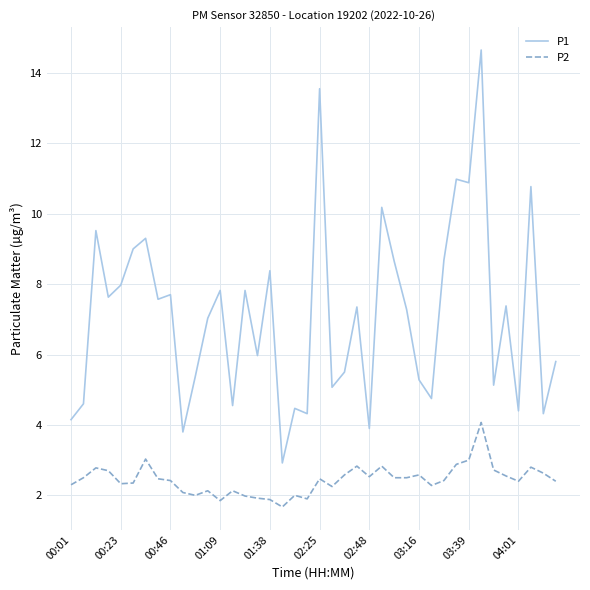

True or false: P2 and P1 intersect in this chart.

False